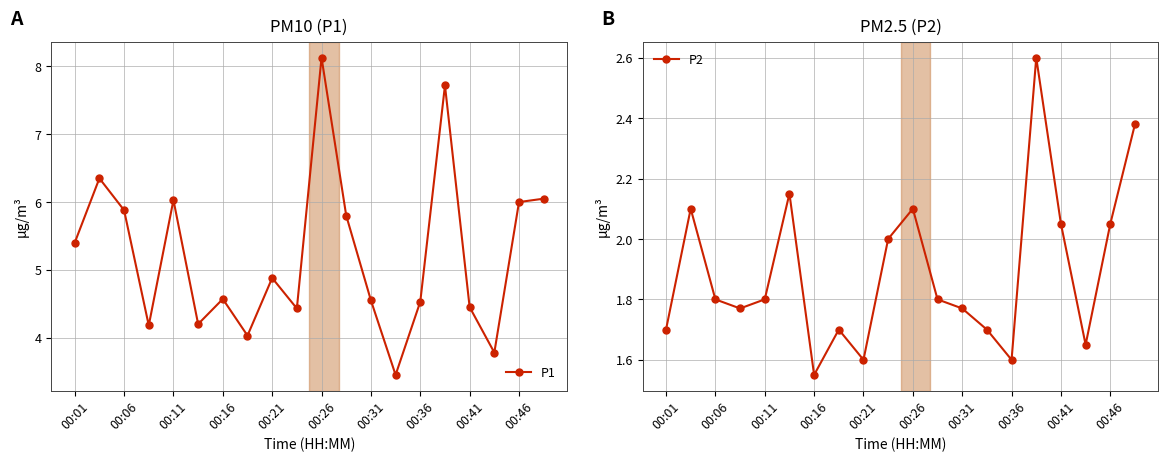

What is the approximate value of P2 at 13?

1.7